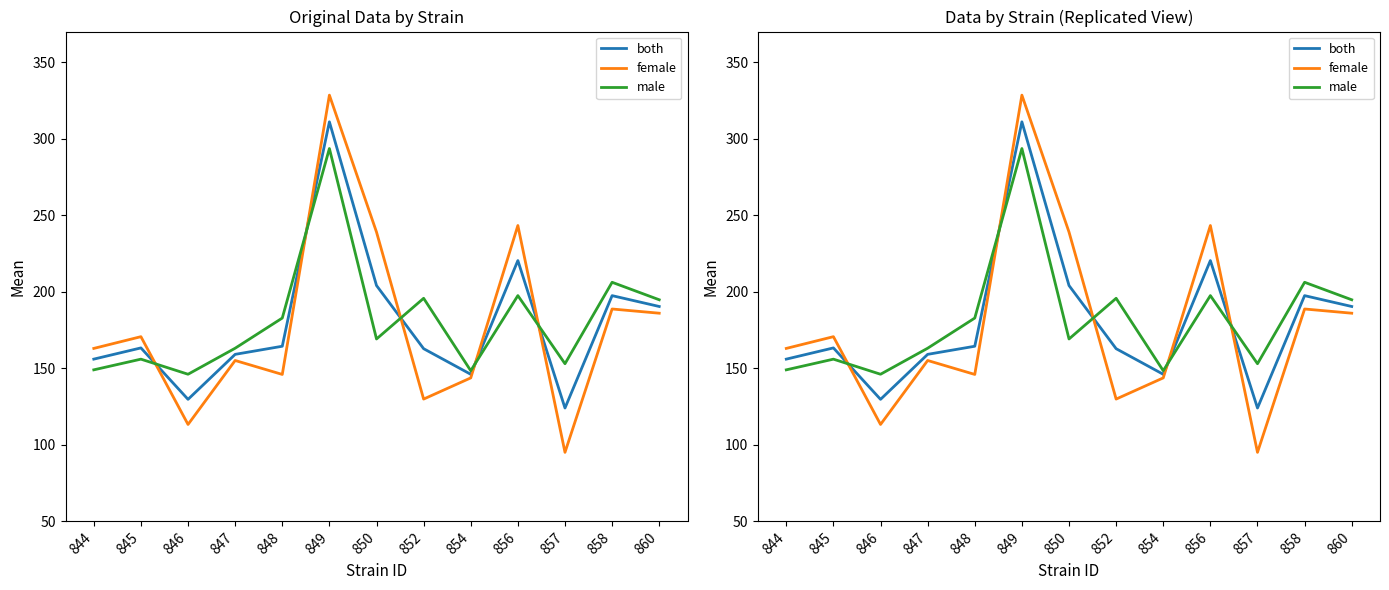

The value of male at 848 is 98.9. True or false?

False